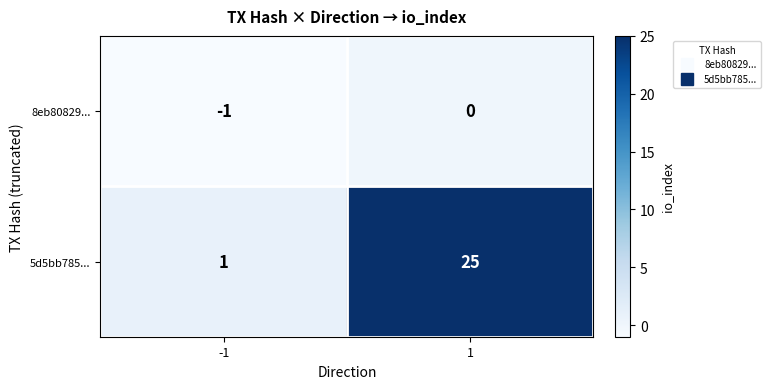

Count the number of data series in this chart.

2